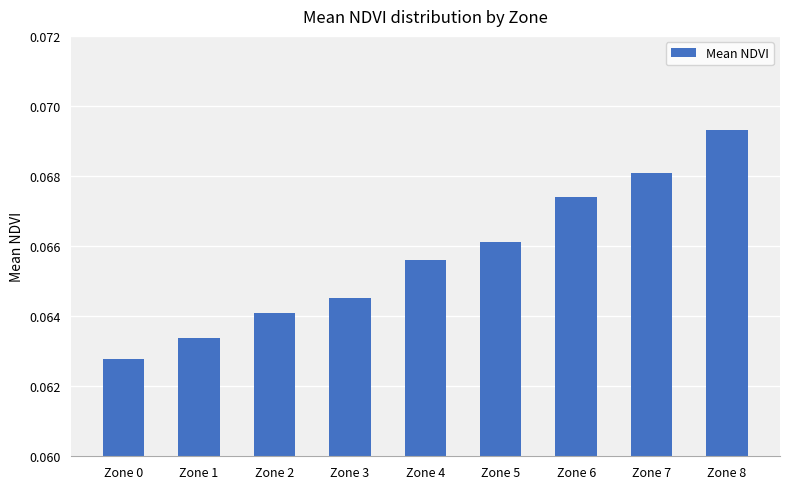

Which label corresponds to the largest value in the chart?

Zone 8